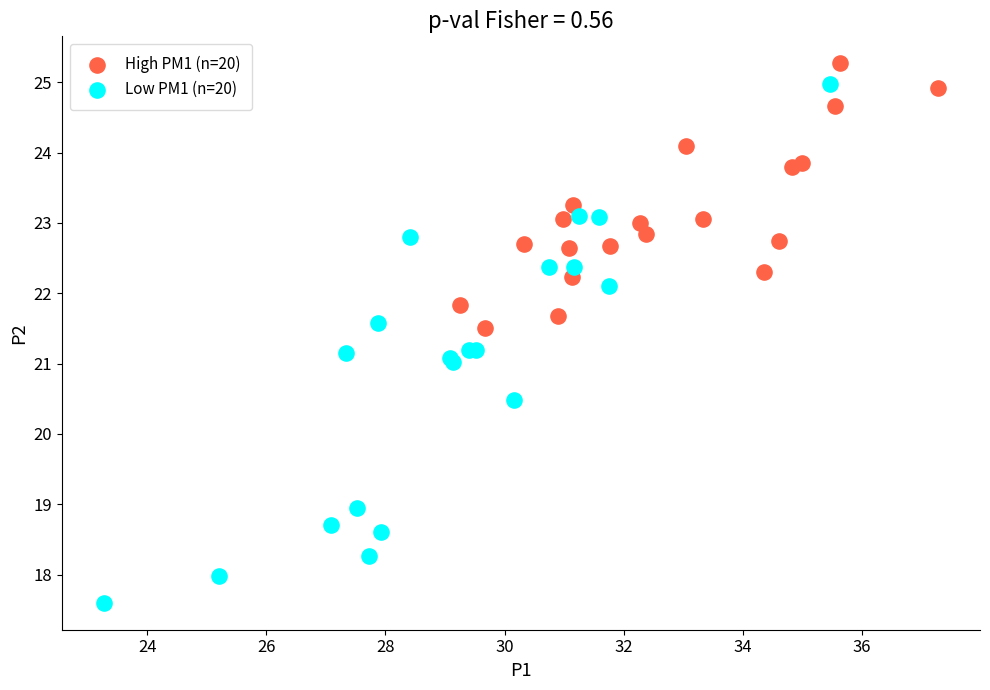

What are all the series names shown in the legend?

High PM1 (n=20), Low PM1 (n=20)